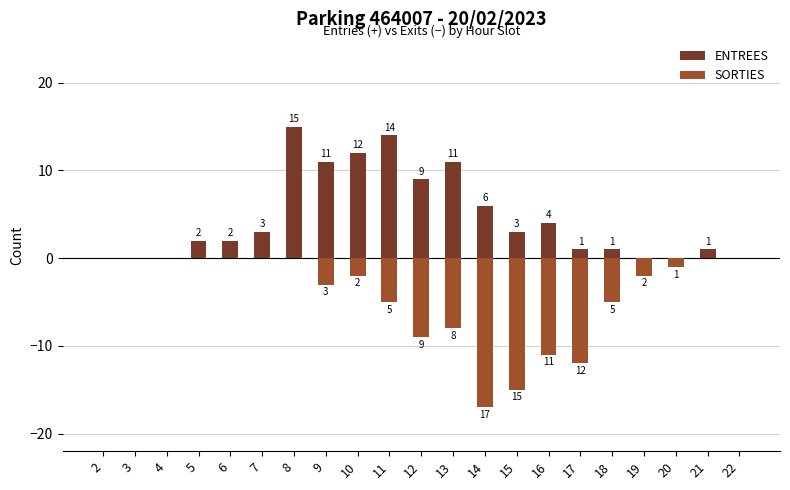

Which has a higher value, 8 or 18?

8